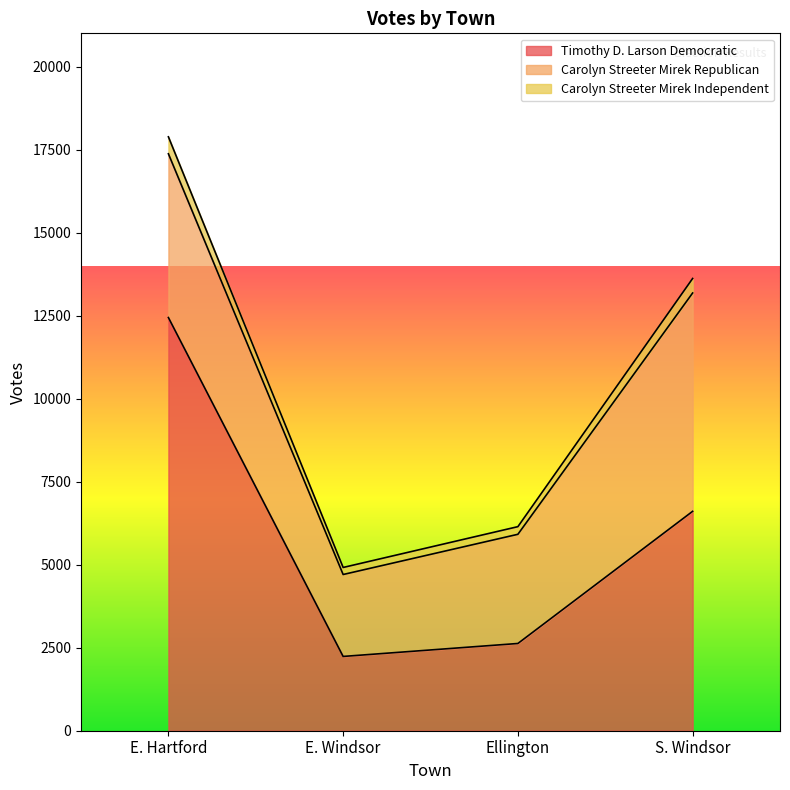

What is the greatest value displayed?

17884